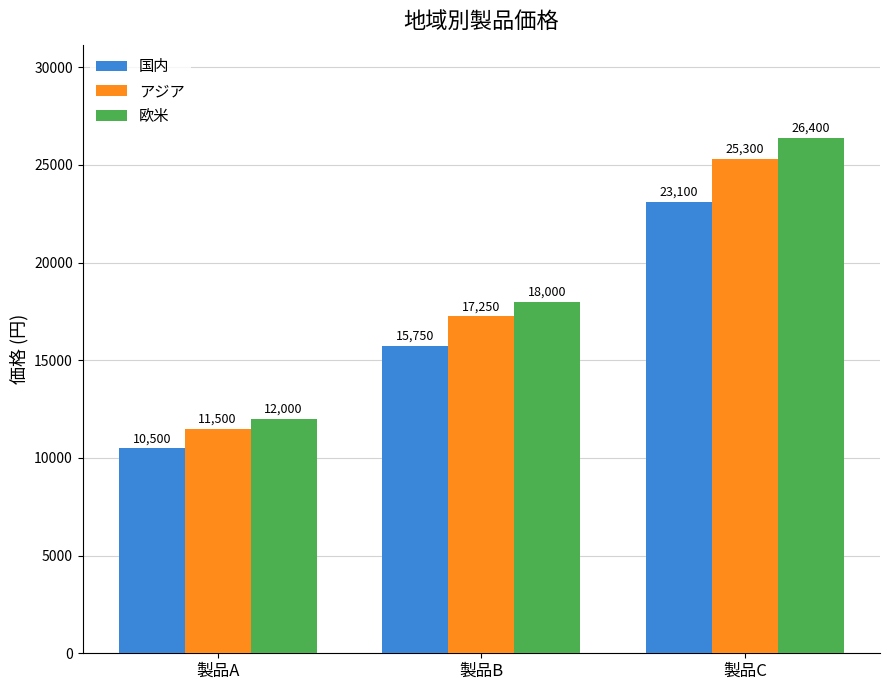

What is the approximate value of 国内 at 製品A, to the nearest 50?

10500